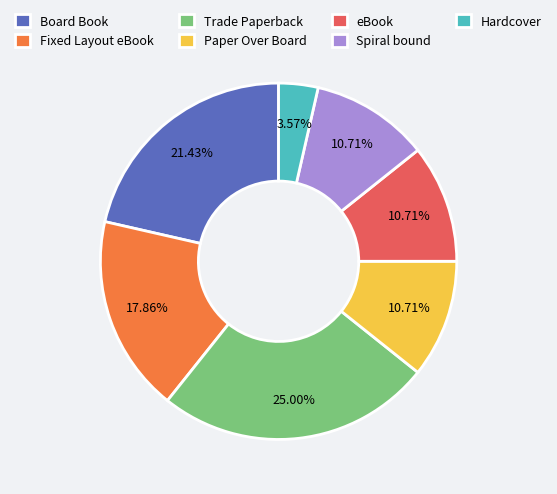

What percentage is the Trade Paperback slice, to the nearest percent?

25%